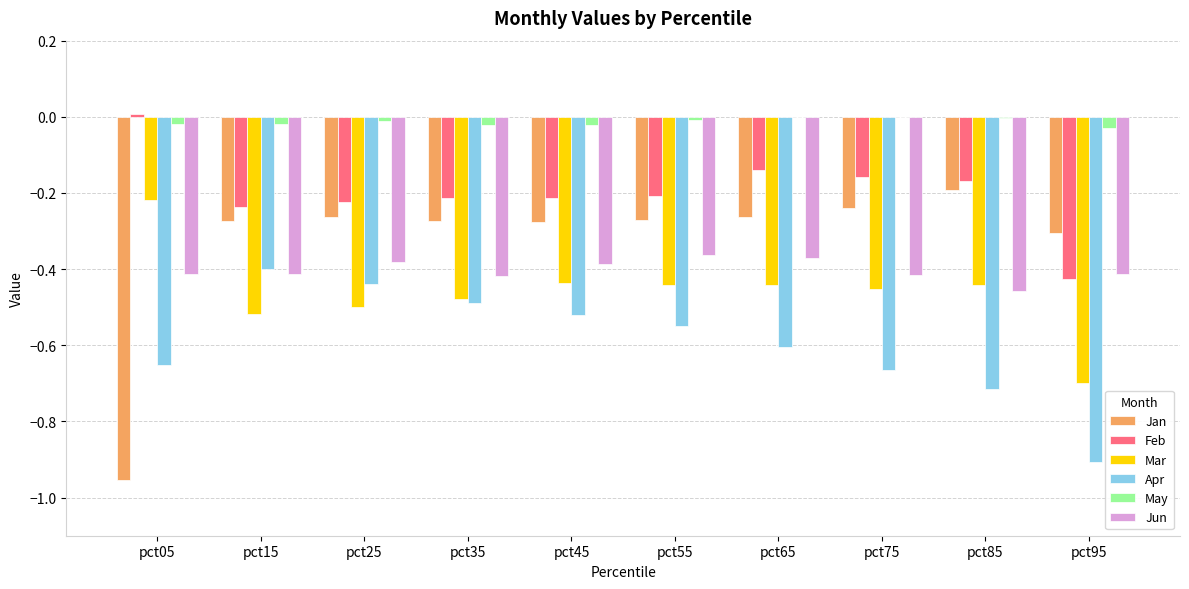

Is the value of Jun at pct75 greater than the value of Mar at pct35?

Yes